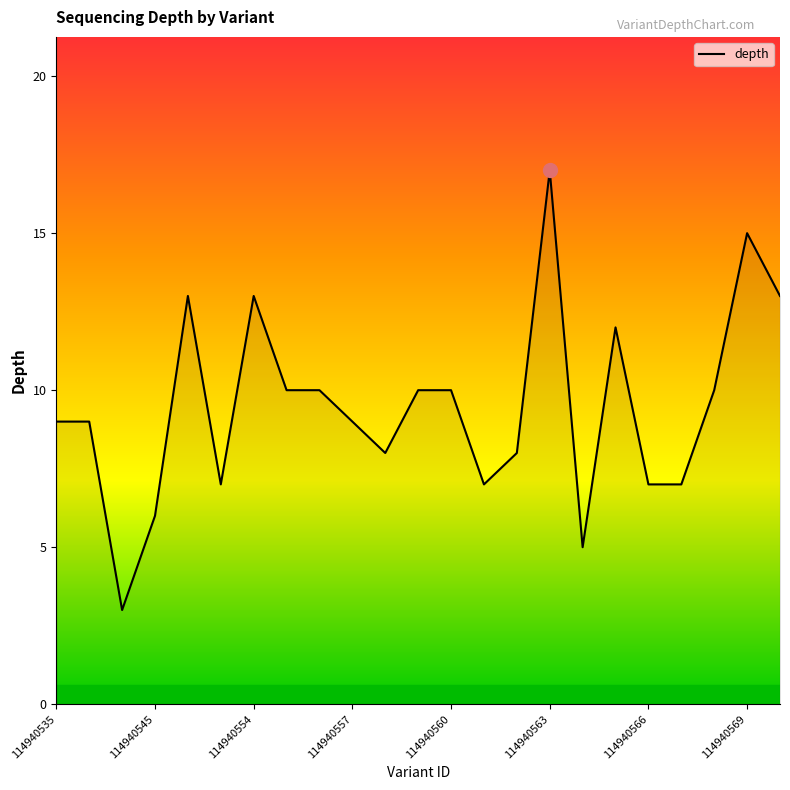

Does the chart have visible grid lines?

No